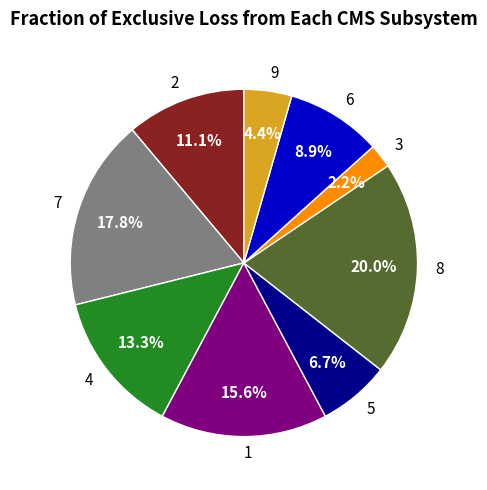

Is there any slice that represents more than half of the pie?

No